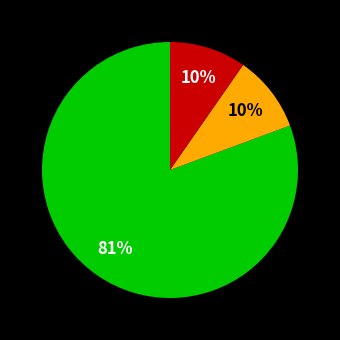

To the nearest percent, what is the average slice percentage?

33%